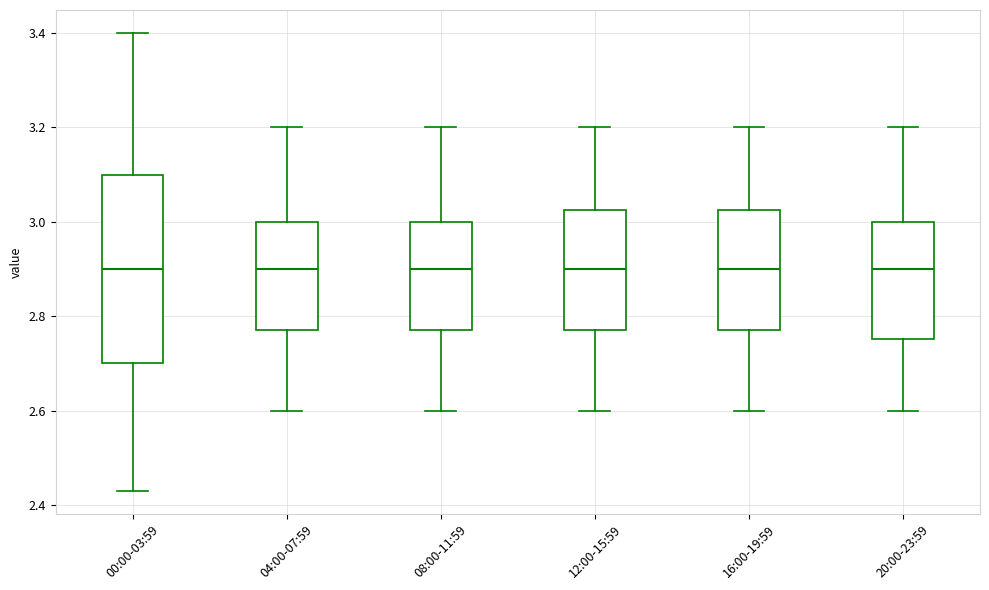

Reading left to right, transcribe this box plot: for each box, give where its median line is, the range the box spans, and where its two whiskers end, as read against the y-axis. The values are not printed on the chart, so give them approximately, as read against the axis.

00:00-03:59: median 2.90, box 2.70 to 3.10, whiskers 2.44 to 3.40
04:00-07:59: median 2.90, box 2.78 to 3.00, whiskers 2.60 to 3.20
08:00-11:59: median 2.90, box 2.78 to 3.00, whiskers 2.60 to 3.20
12:00-15:59: median 2.90, box 2.78 to 3.02, whiskers 2.60 to 3.20
16:00-19:59: median 2.90, box 2.78 to 3.02, whiskers 2.60 to 3.20
20:00-23:59: median 2.90, box 2.76 to 3.00, whiskers 2.60 to 3.20